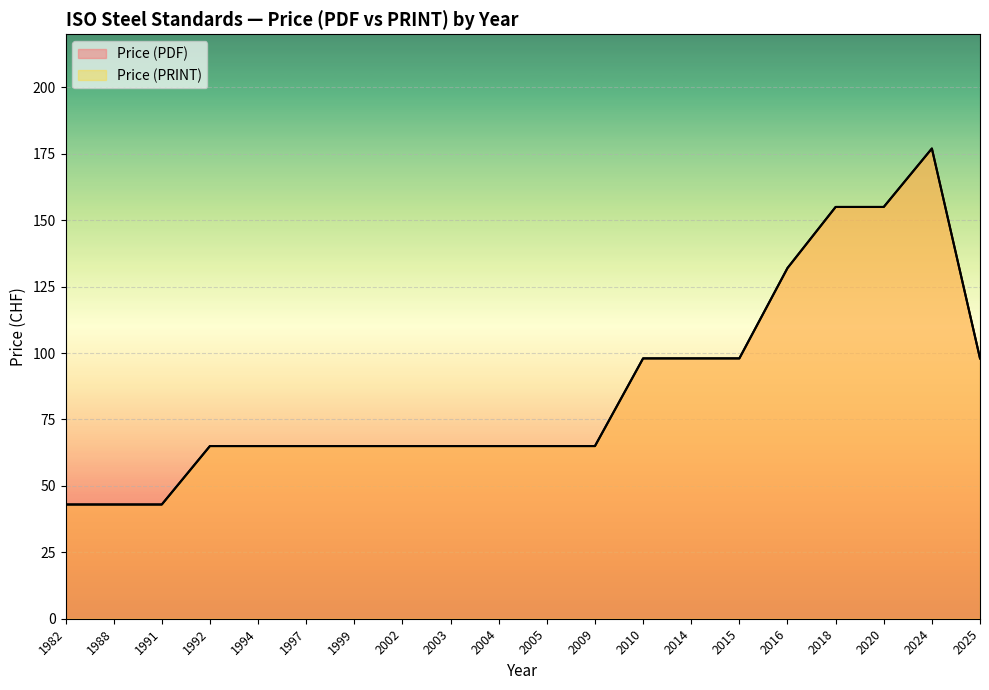

How many values in the Price (PDF) series are below 65?

3